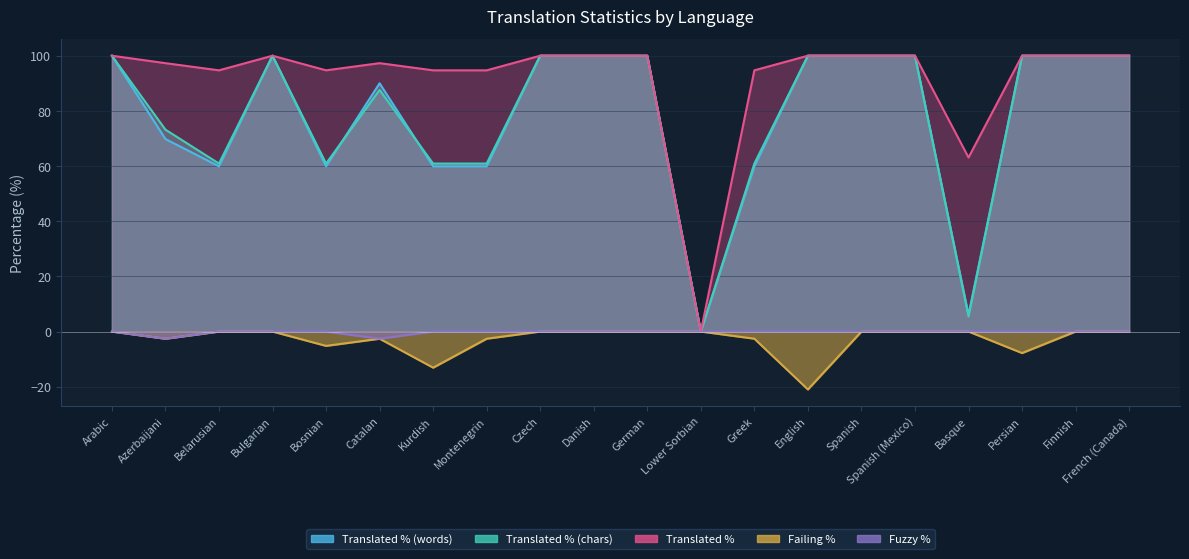

What is the label of the 10th point from the right?

German